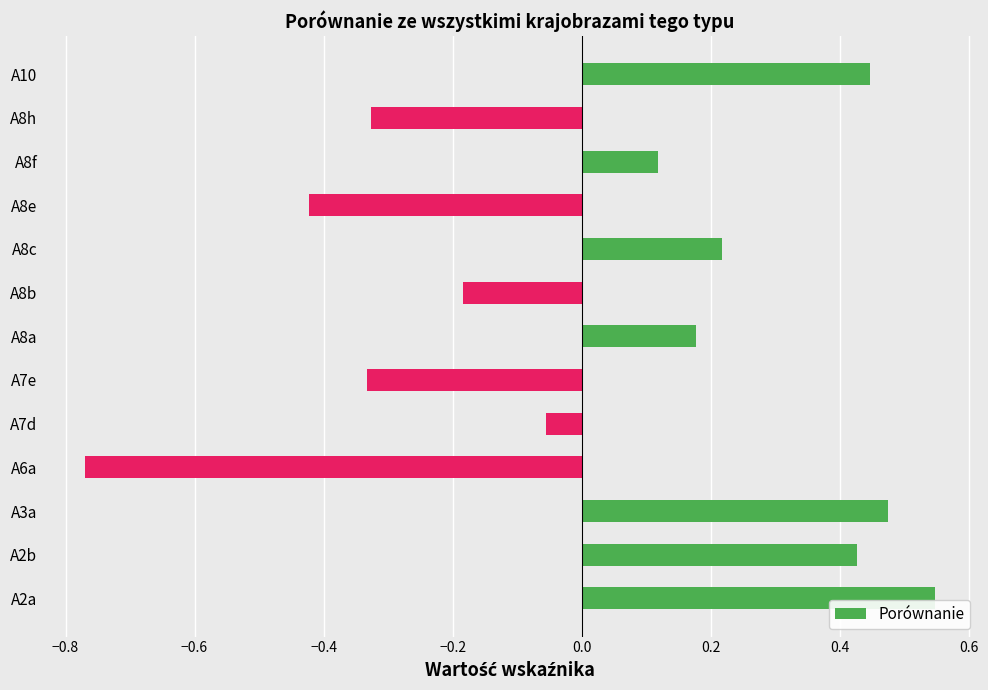

The value at A8a is 0.3. True or false?

False